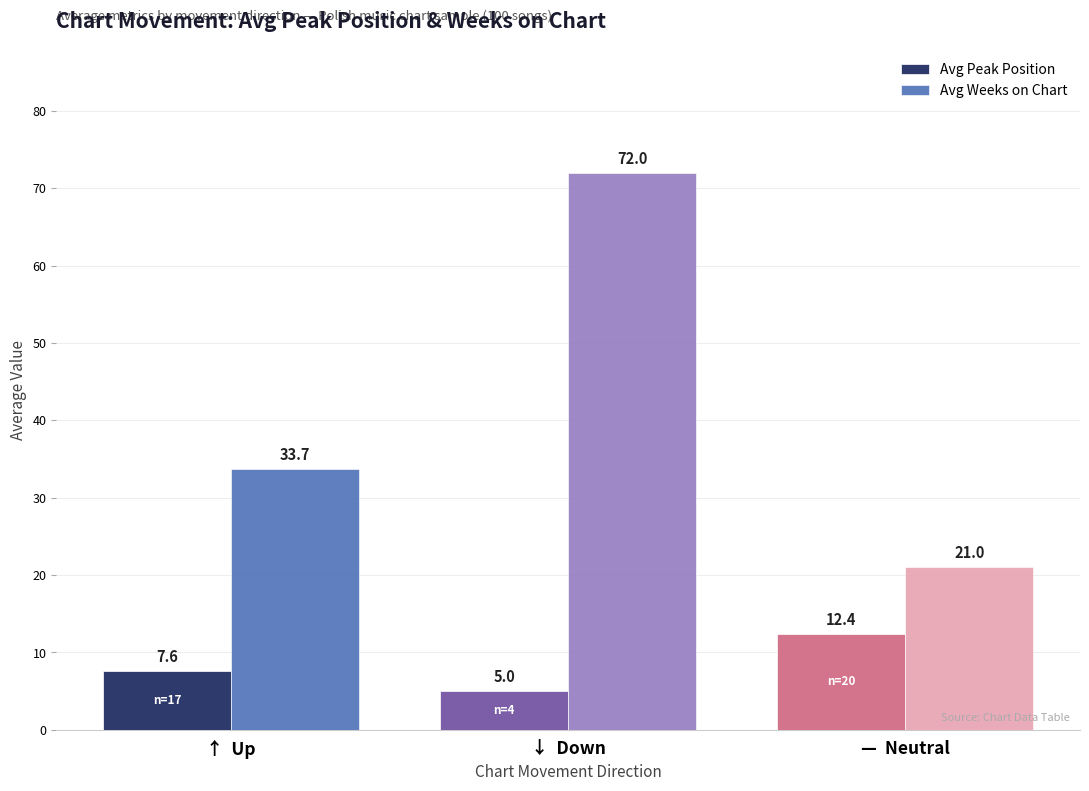

Is it true that Avg Peak Position equals 20.8 at —  Neutral?

False